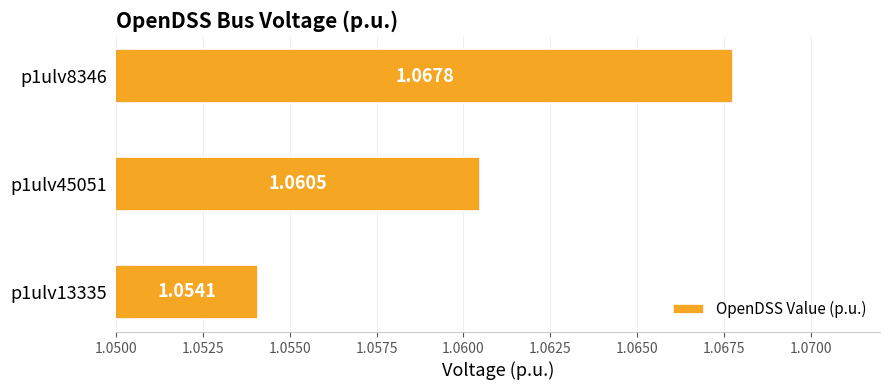

What is the sum of all values?

3.2